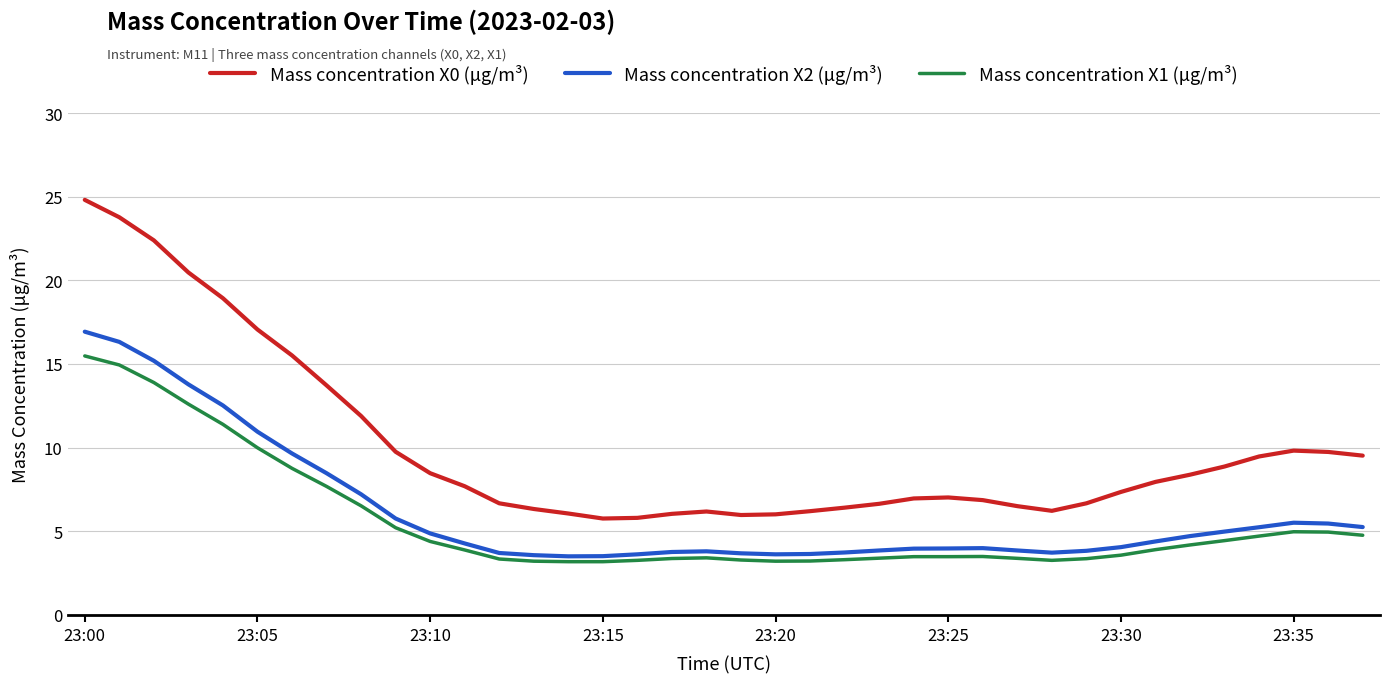

Which series has the largest range (max minus min)?

Mass concentration X0 (μg/m³)